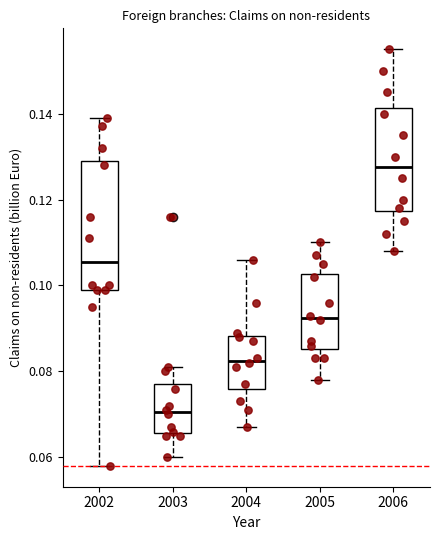

Where is the upper edge of the box at x = 2006 on the y-axis? The values are not printed on the chart, so give them approximately, as read against the axis.

0.142